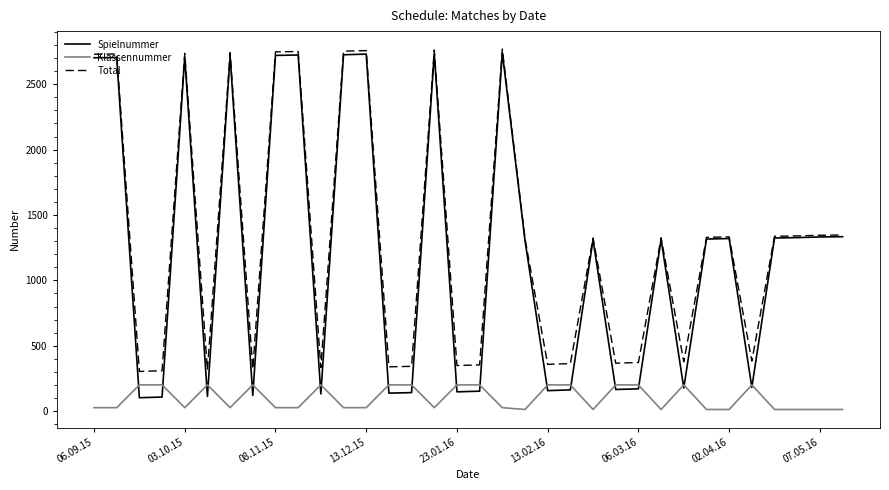

What is the highest value of the Spielnummer series?

2741